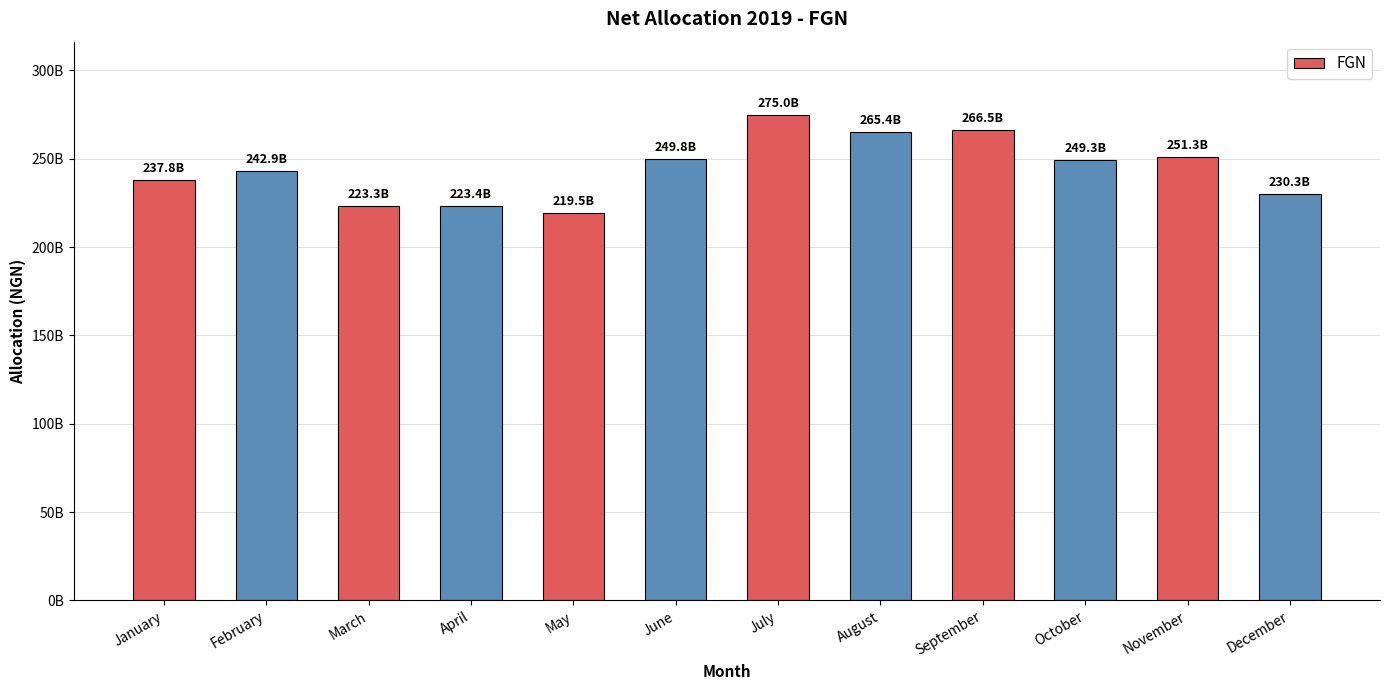

At which label does the data first exceed 249322174778?

June